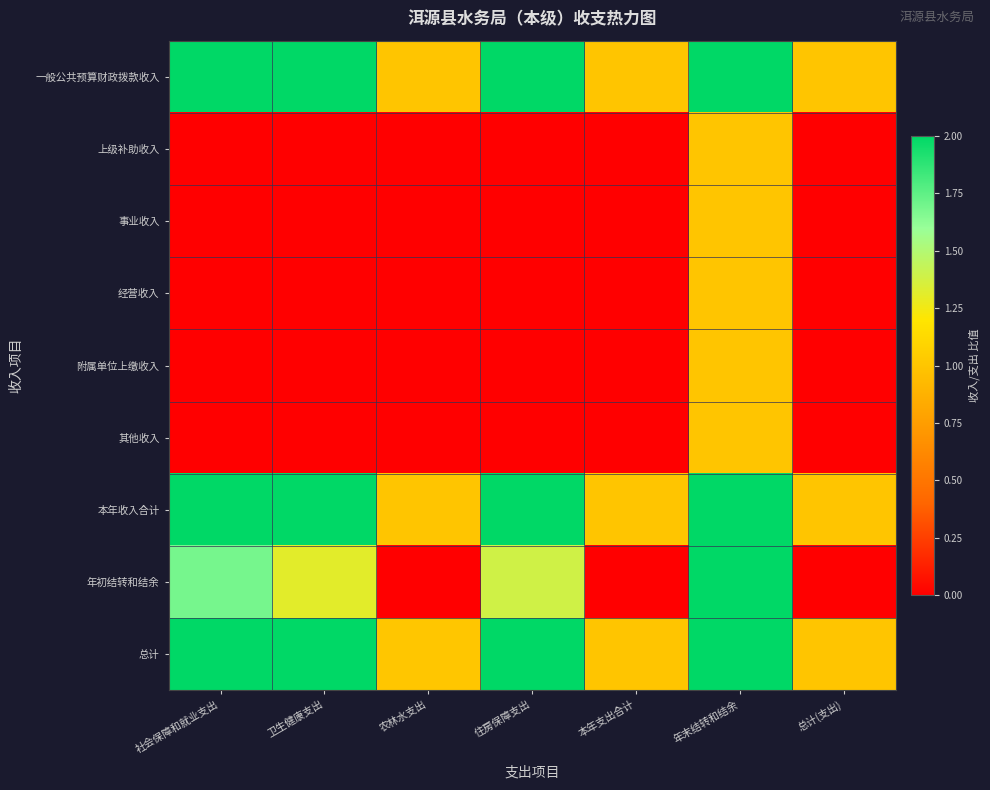

Reading left to right, what are all the values shown in this chart?

一般公共预算财政拨款收入: 社会保障和就业支出=2.0	卫生健康支出=2.0	农林水支出=1.0	住房保障支出=2.0	本年支出合计=1.0	年末结转和结余=2.0	总计(支出)=1.0
上级补助收入: 社会保障和就业支出=0.0	卫生健康支出=0.0	农林水支出=0.0	住房保障支出=0.0	本年支出合计=0.0	年末结转和结余=1.0	总计(支出)=0.0
事业收入: 社会保障和就业支出=0.0	卫生健康支出=0.0	农林水支出=0.0	住房保障支出=0.0	本年支出合计=0.0	年末结转和结余=1.0	总计(支出)=0.0
经营收入: 社会保障和就业支出=0.0	卫生健康支出=0.0	农林水支出=0.0	住房保障支出=0.0	本年支出合计=0.0	年末结转和结余=1.0	总计(支出)=0.0
附属单位上缴收入: 社会保障和就业支出=0.0	卫生健康支出=0.0	农林水支出=0.0	住房保障支出=0.0	本年支出合计=0.0	年末结转和结余=1.0	总计(支出)=0.0
其他收入: 社会保障和就业支出=0.0	卫生健康支出=0.0	农林水支出=0.0	住房保障支出=0.0	本年支出合计=0.0	年末结转和结余=1.0	总计(支出)=0.0
本年收入合计: 社会保障和就业支出=2.0	卫生健康支出=2.0	农林水支出=1.0	住房保障支出=2.0	本年支出合计=1.0	年末结转和结余=2.0	总计(支出)=1.0
年初结转和结余: 社会保障和就业支出=1.7	卫生健康支出=1.3	农林水支出=0.0	住房保障支出=1.4	本年支出合计=0.0	年末结转和结余=2.0	总计(支出)=0.0
总计: 社会保障和就业支出=2.0	卫生健康支出=2.0	农林水支出=1.0	住房保障支出=2.0	本年支出合计=1.0	年末结转和结余=2.0	总计(支出)=1.0